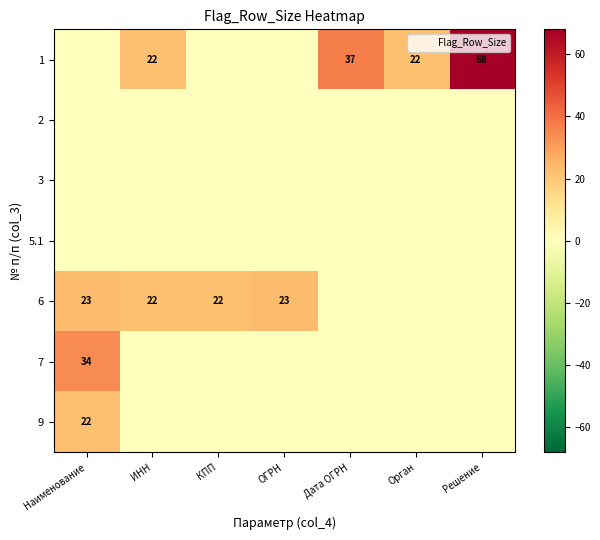

What is the difference between the highest and lowest values at Орган?

22